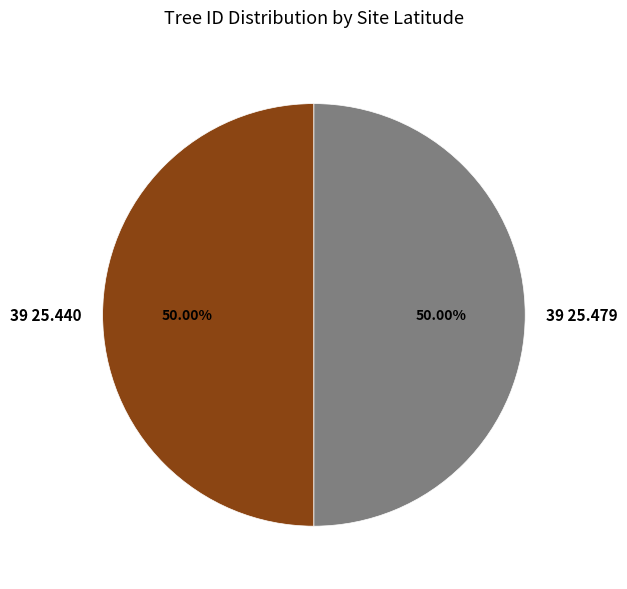

Do 39 25.479 and 39 25.440 together represent more than half of the pie?

Yes